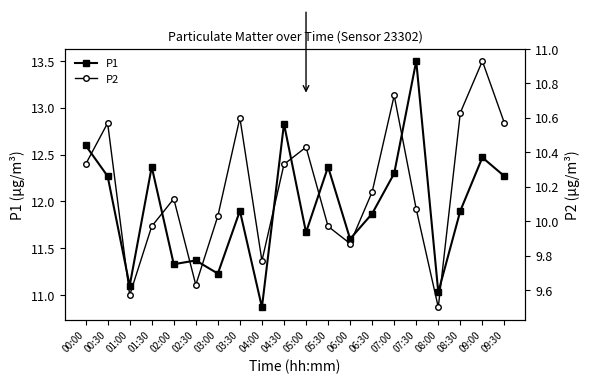

Does the chart have visible grid lines?

No